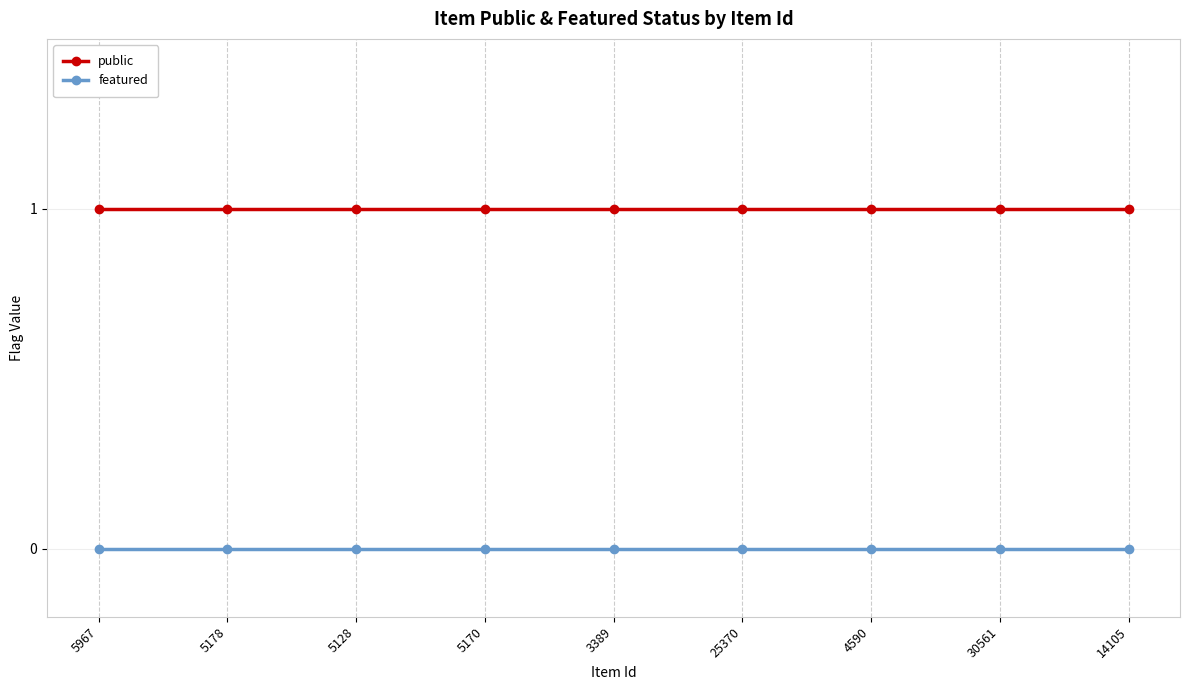

Which series has the largest total across all categories?

public